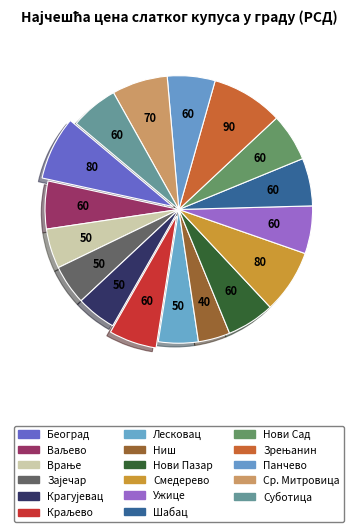

What is the smallest slice in the pie chart?

Ниш